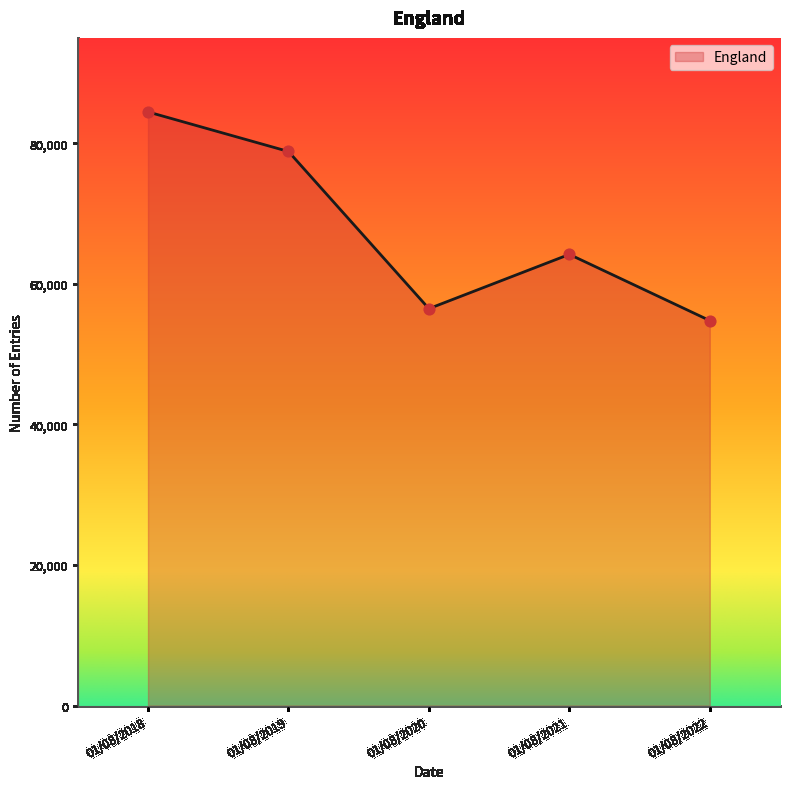

What is the change in value from 01/08/2021 to 01/08/2022?

-9419